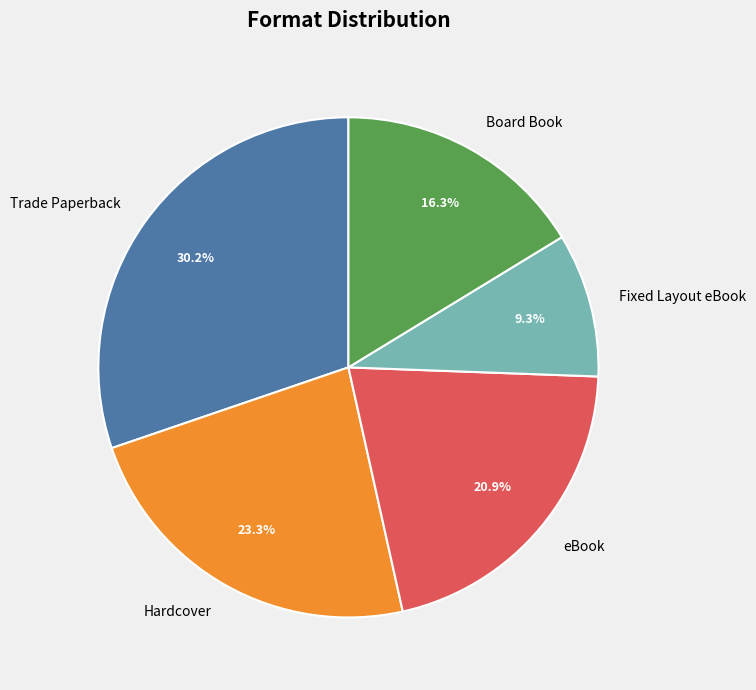

Does Hardcover represent more than half of the total?

No